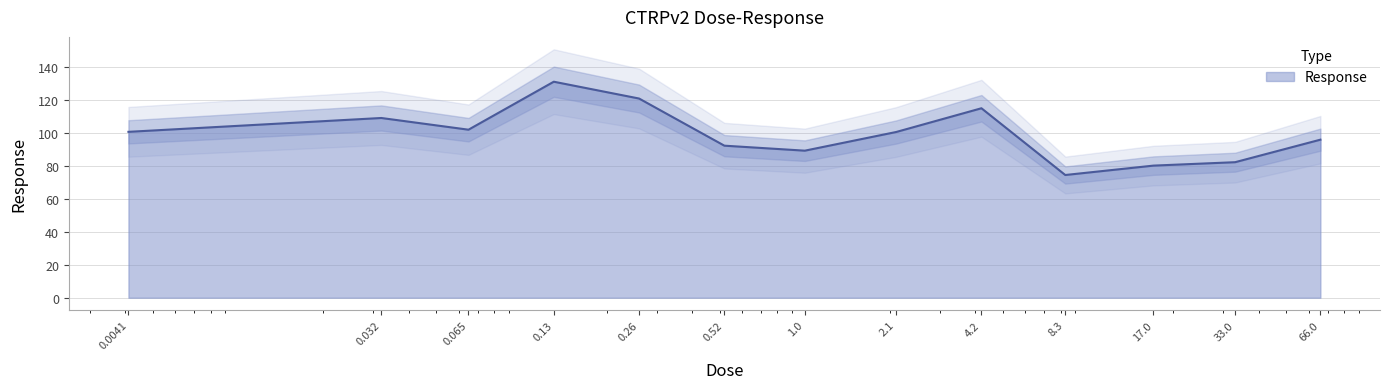

What is the smallest value displayed?

74.4